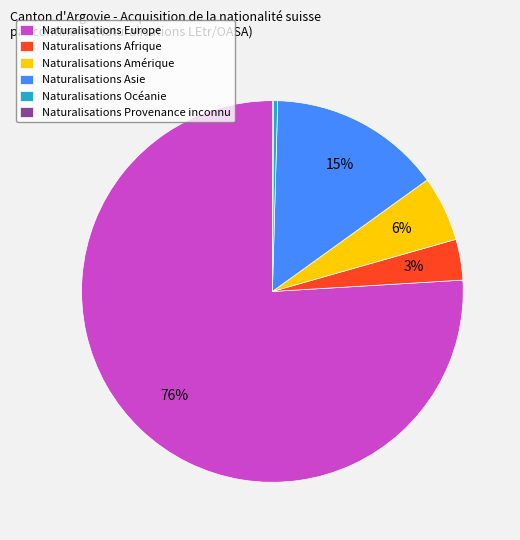

What is the largest slice in the pie chart?

Naturalisations Europe